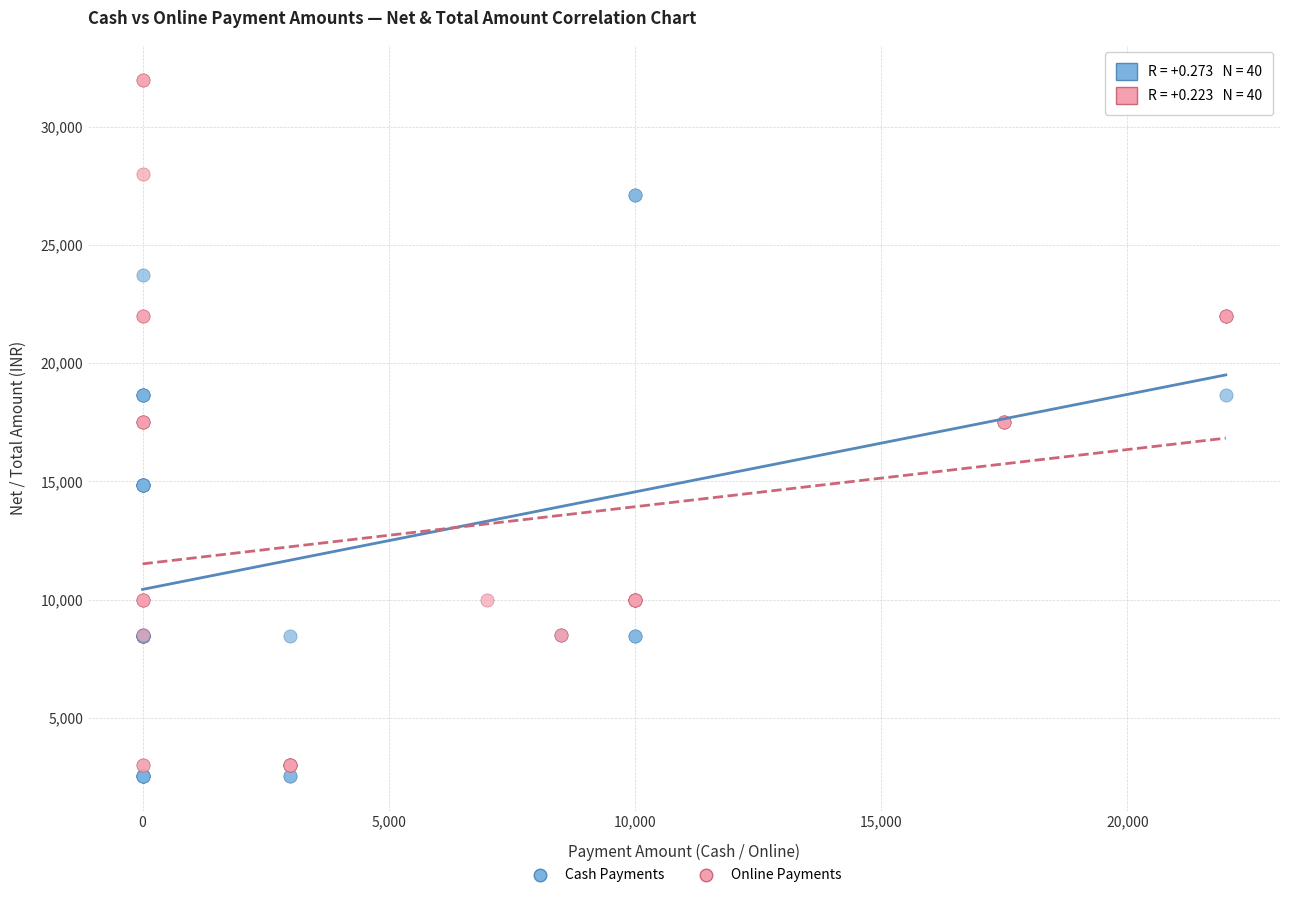

Which series contains the lowest Y value?

Cash Payments